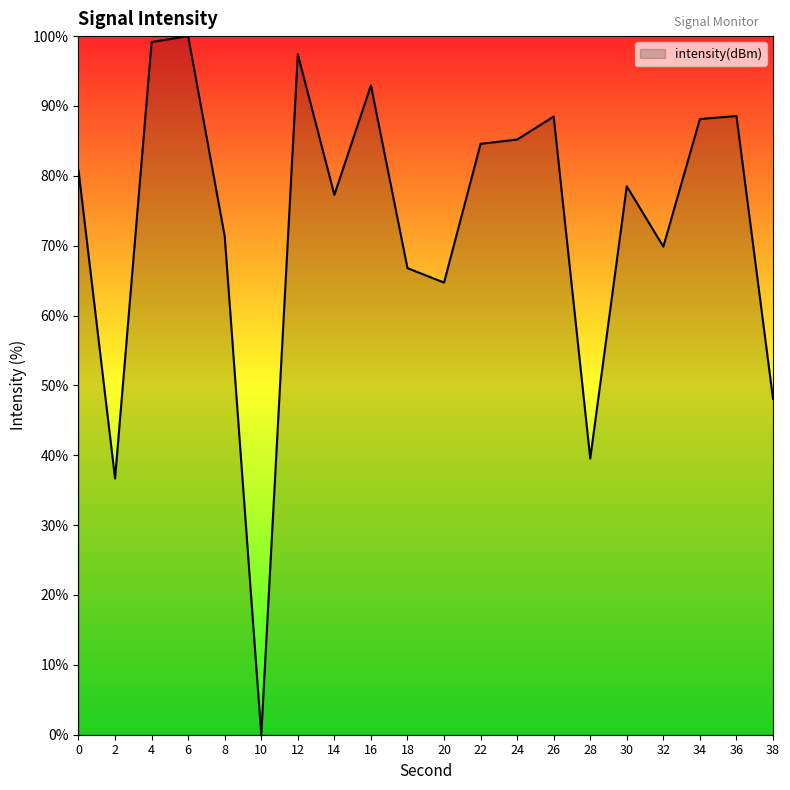

Where is the first local maximum?

6